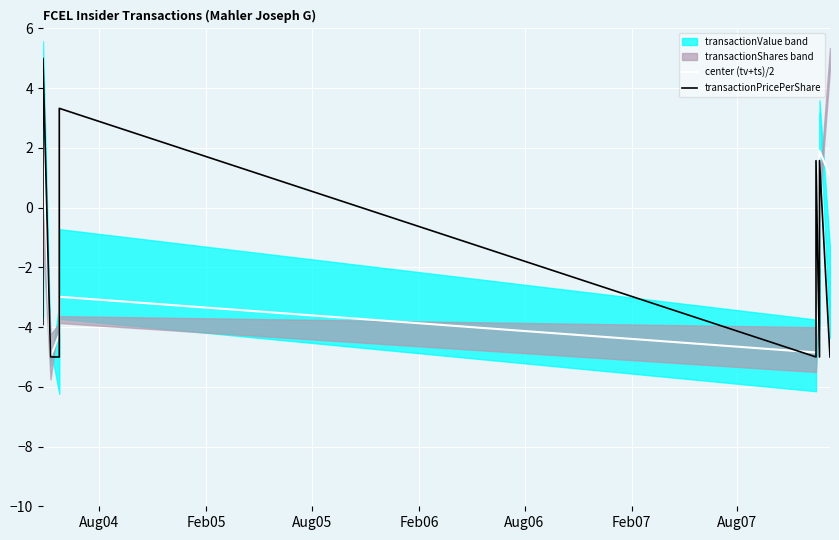

Which series has the largest total across all categories?

transactionPricePerShare